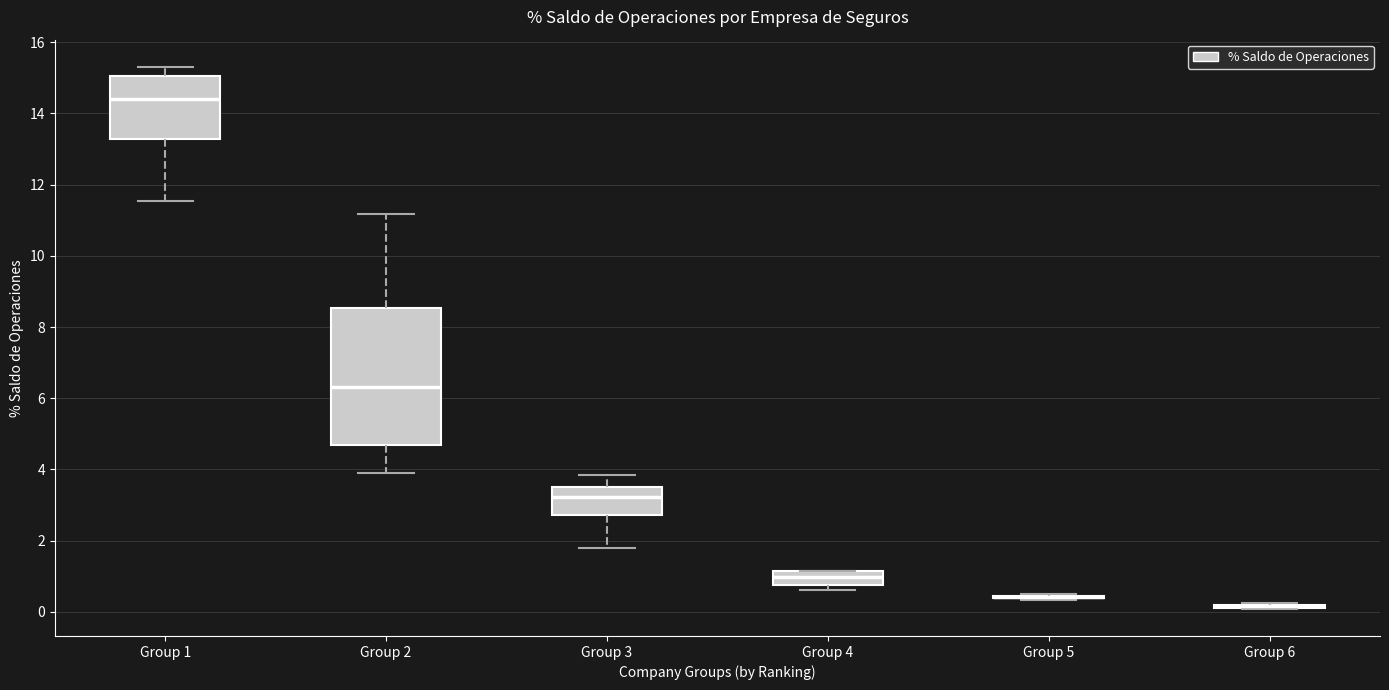

Where does the median line of the box for Group 4 sit on the y-axis? The values are not printed on the chart, so give them approximately, as read against the axis.

1.0